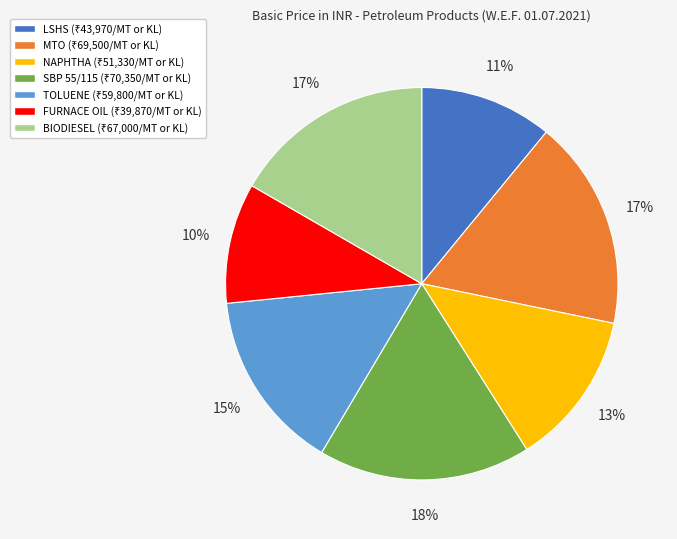

How many slices are in this pie chart?

7